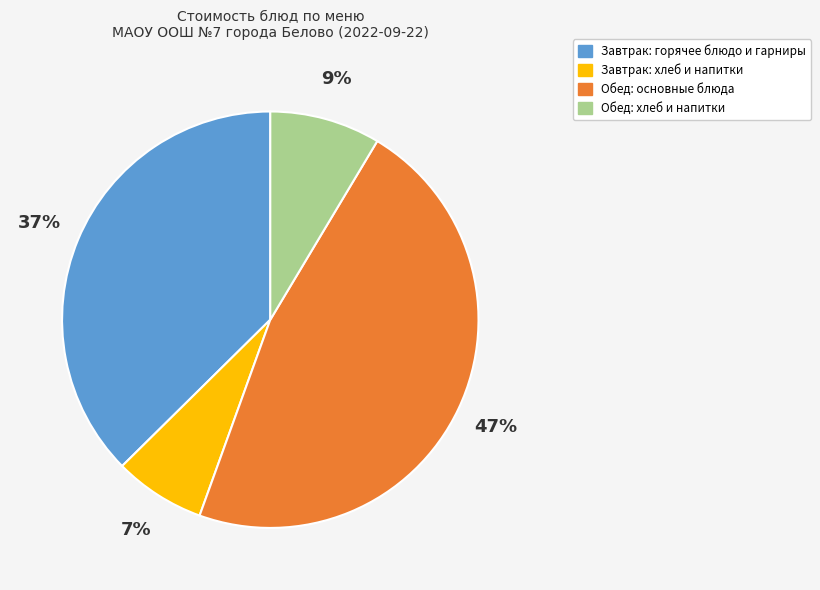

Between Обед: основные блюда and Завтрак: горячее блюдо и гарниры, which is larger?

Обед: основные блюда